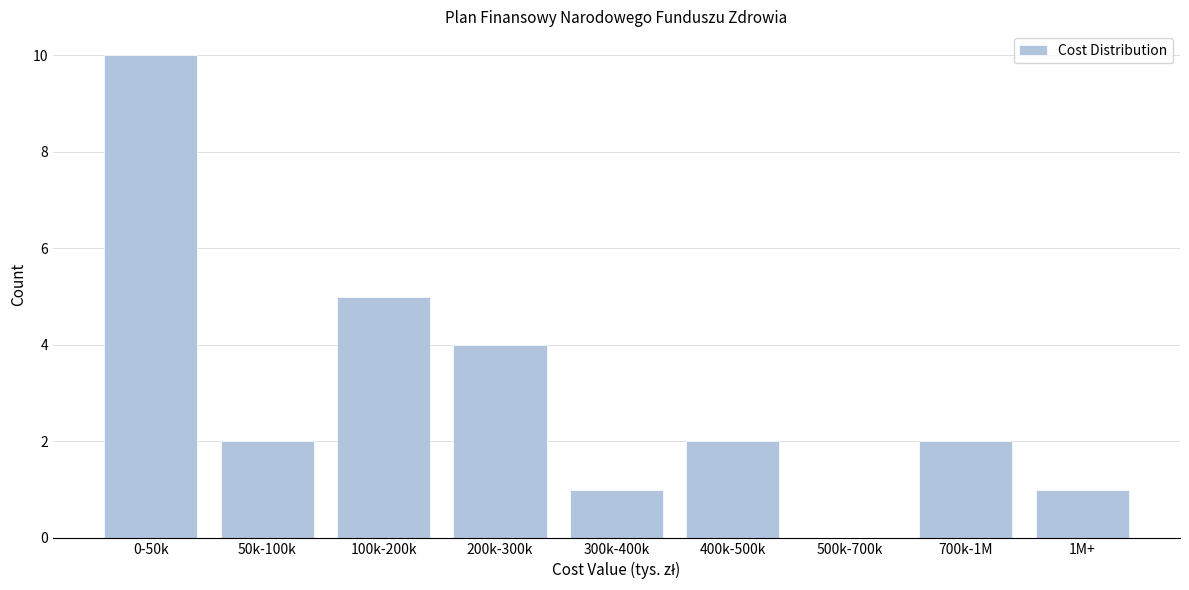

Reading left to right, list all the values displayed in this chart.

0-50k=10	50k-100k=2	100k-200k=5	200k-300k=4	300k-400k=1	400k-500k=2	500k-700k=0	700k-1M=2	1M+=1